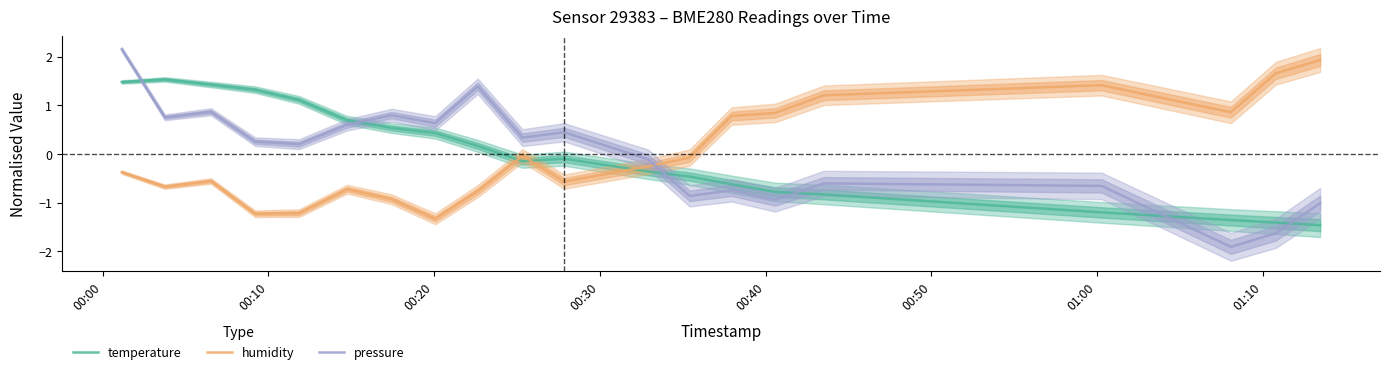

After their last crossing, which series has the higher values: humidity or temperature?

humidity